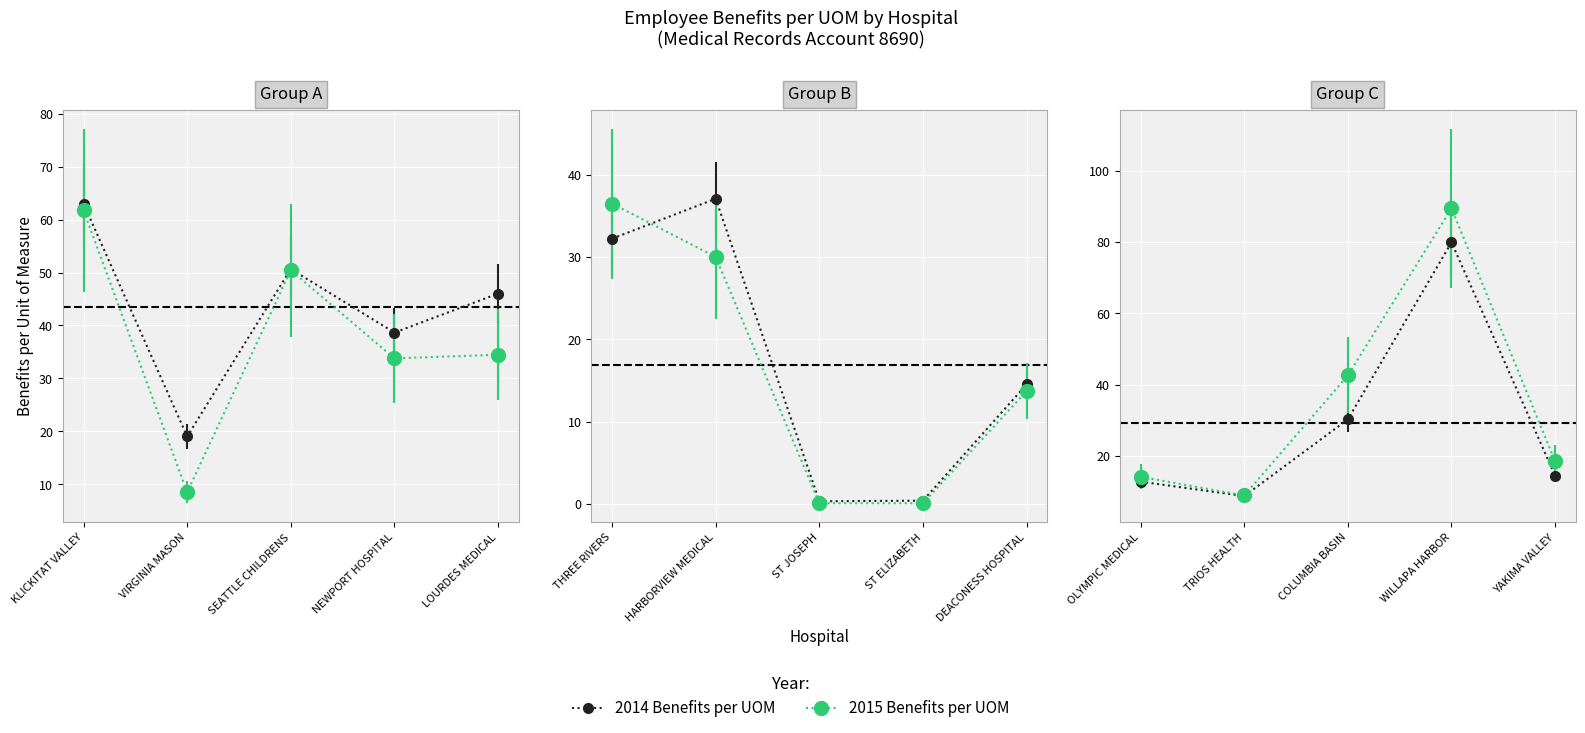

True or false: 2015 Benefits per UOM and 2014 Benefits per UOM cross at least once.

False